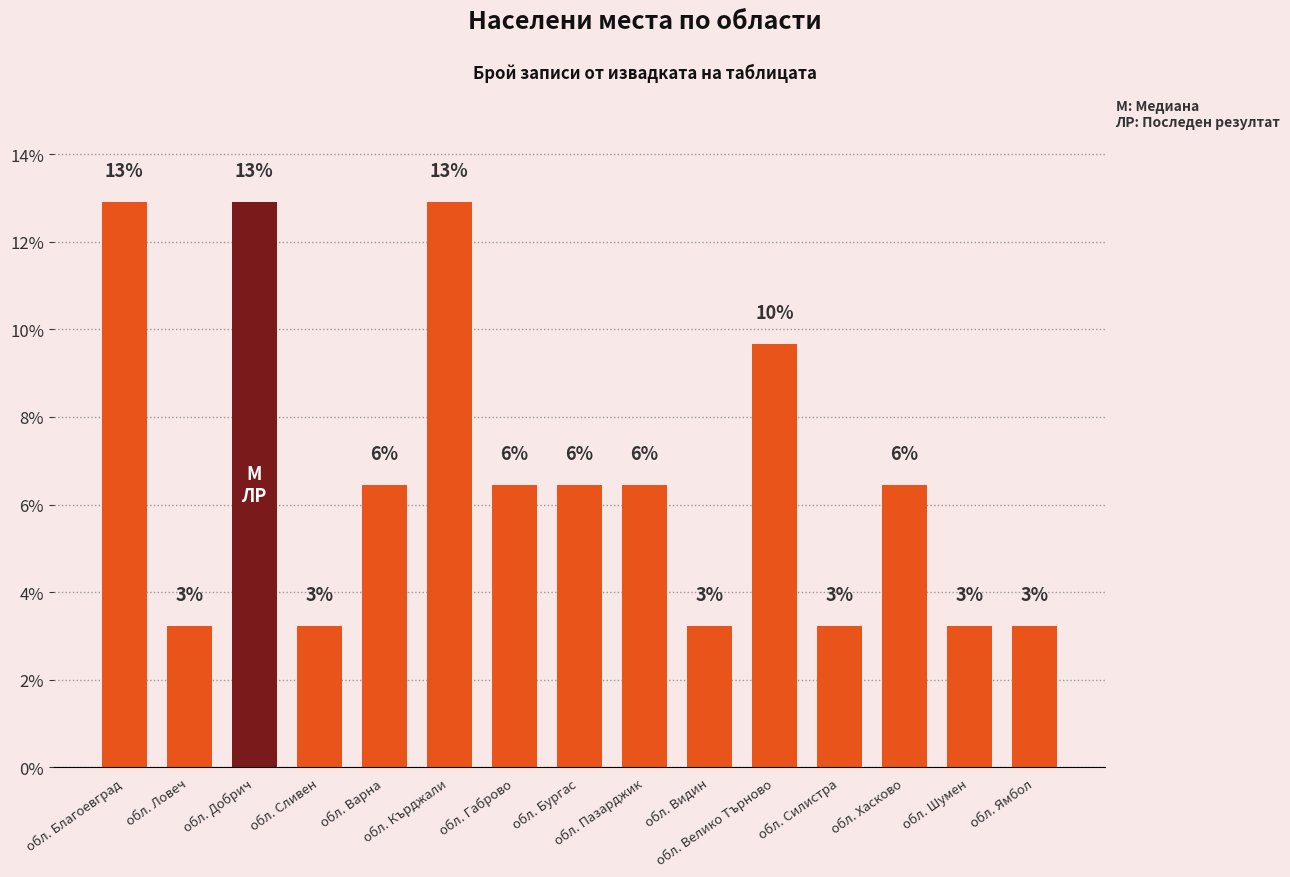

List the labels in order of value, largest first.

обл. Благоевград, обл. Добрич, обл. Кърджали, обл. Велико Търново, обл. Варна, обл. Габрово, обл. Бургас, обл. Пазарджик, обл. Хасково, обл. Ловеч, обл. Сливен, обл. Видин, обл. Силистра, обл. Шумен, обл. Ямбол